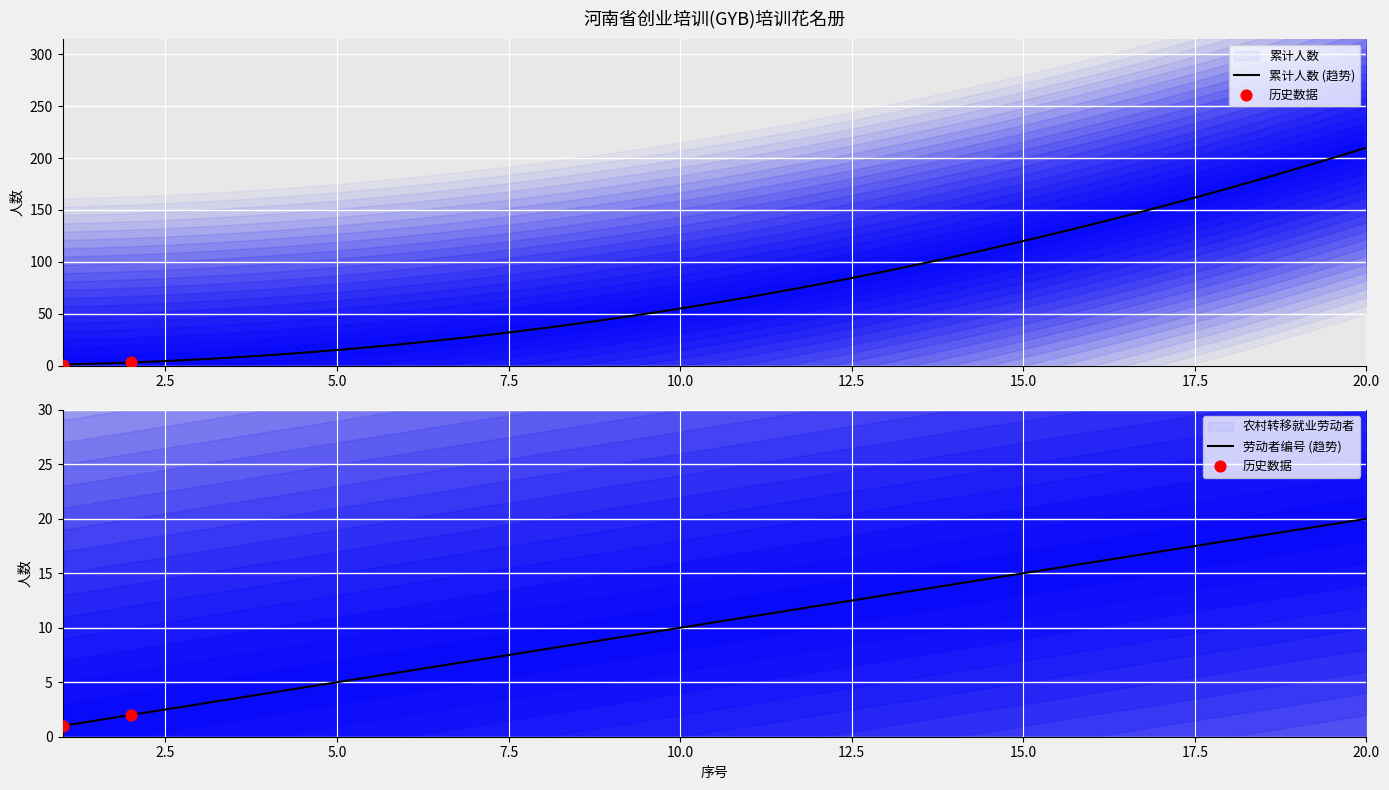

Which series has the largest total across all categories?

累计人数